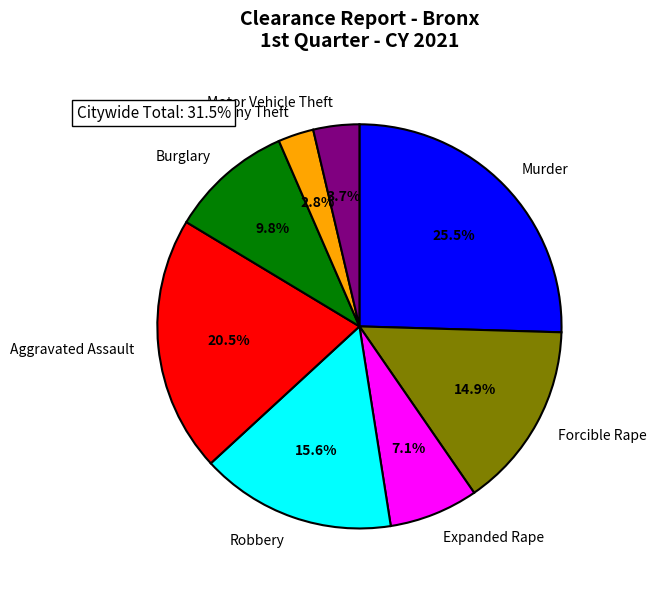

What is the largest slice in the pie chart?

Murder